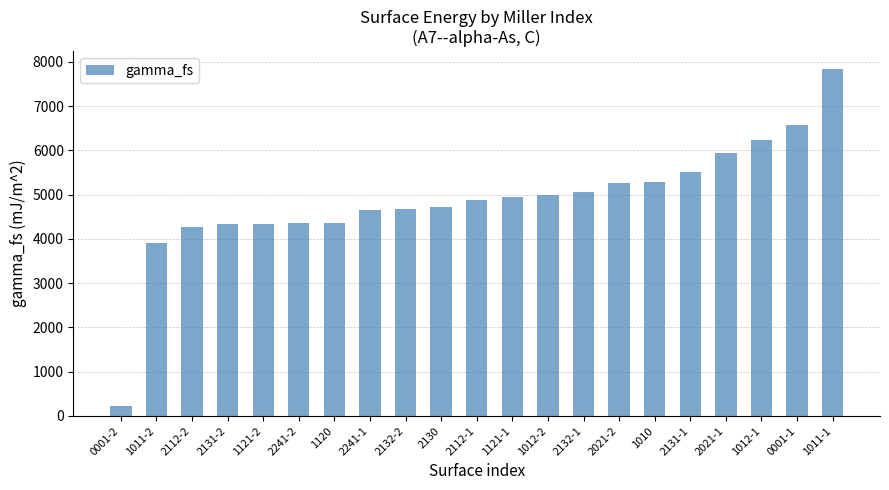

What is the sum of all values?

102358.6